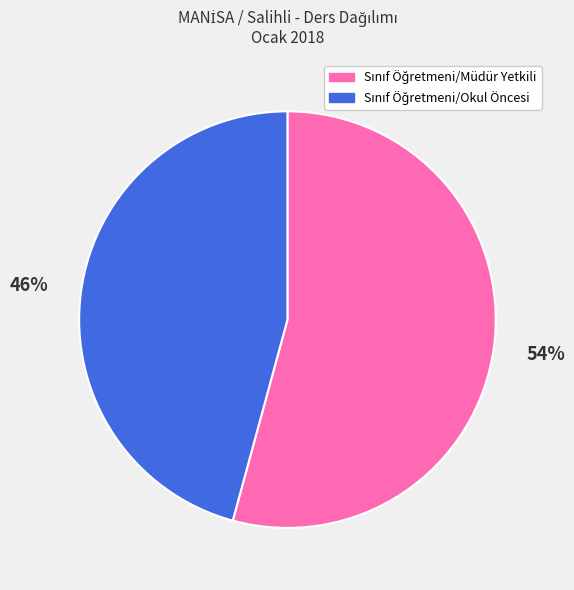

To the nearest percent, what is the difference between the largest and smallest slice percentages?

8%